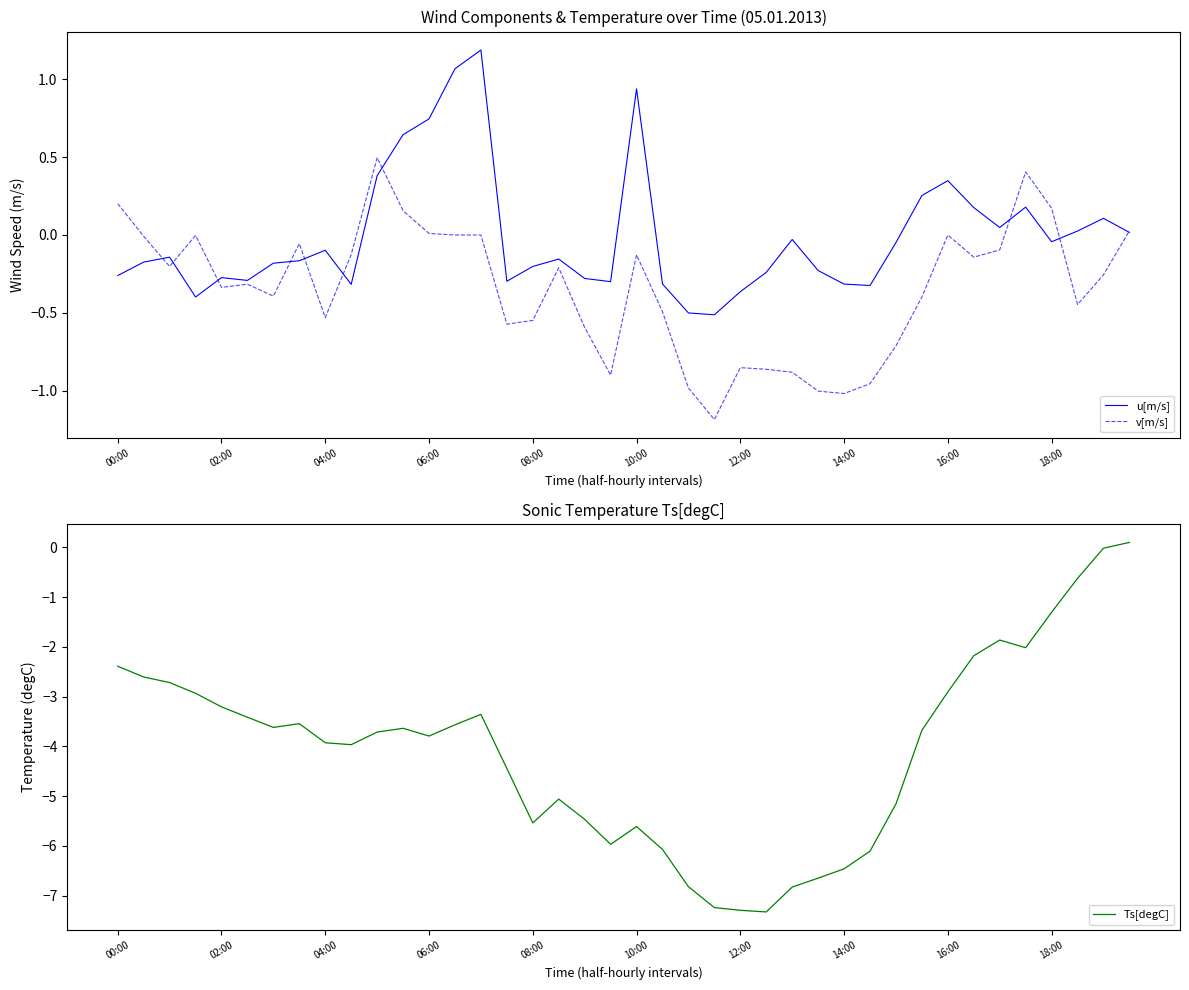

Reading left to right, extract all data points from this chart.

u[m/s]: -0.3	-0.2	-0.1	-0.4	-0.3	-0.3	-0.2	-0.2	-0.1	-0.3	0.4	0.6	0.7	1.1	1.2	-0.3	-0.2	-0.2	-0.3	-0.3	0.9	-0.3	-0.5	-0.5	-0.4	-0.2	-0.0	-0.2	-0.3	-0.3	-0.0	0.3	0.3	0.2	0.0	0.2	-0.0	0.0	0.1	0.0
v[m/s]: 0.2	-0.0	-0.2	-0.0	-0.3	-0.3	-0.4	-0.1	-0.5	-0.1	0.5	0.2	0.0	0.0	0.0	-0.6	-0.5	-0.2	-0.6	-0.9	-0.1	-0.5	-1.0	-1.2	-0.9	-0.9	-0.9	-1.0	-1.0	-1.0	-0.7	-0.4	-0.0	-0.1	-0.1	0.4	0.2	-0.4	-0.3	0.0
Ts[degC]: -2.4	-2.6	-2.7	-2.9	-3.2	-3.4	-3.6	-3.5	-3.9	-4.0	-3.7	-3.6	-3.8	-3.6	-3.4	-4.4	-5.5	-5.1	-5.5	-6.0	-5.6	-6.1	-6.8	-7.2	-7.3	-7.3	-6.8	-6.6	-6.5	-6.1	-5.2	-3.7	-2.9	-2.2	-1.9	-2.0	-1.3	-0.6	-0.0	0.1